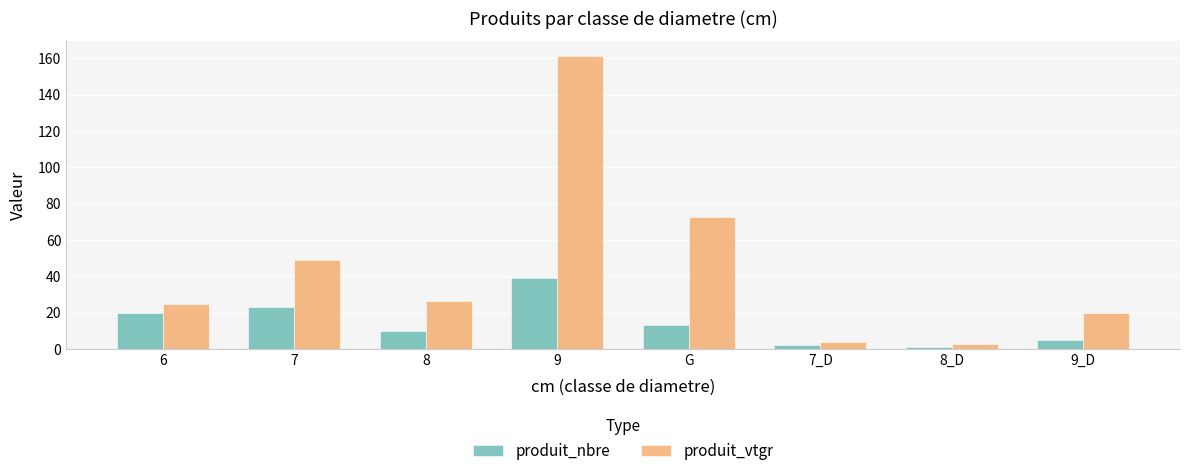

What is the sum of all produit_nbre values?

113.0